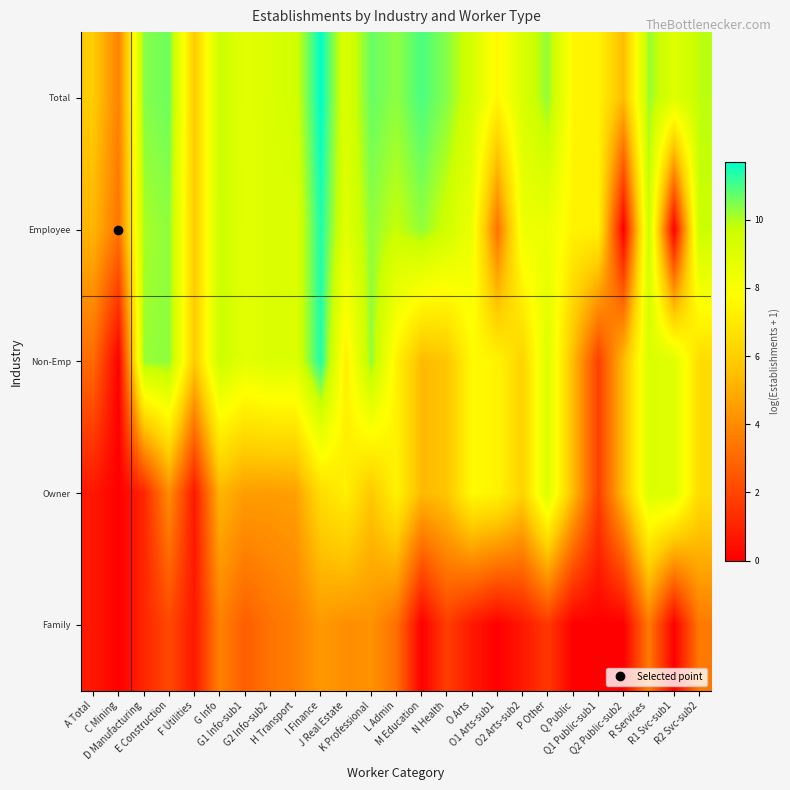

At how many categories does at least one series exceed 7?

21